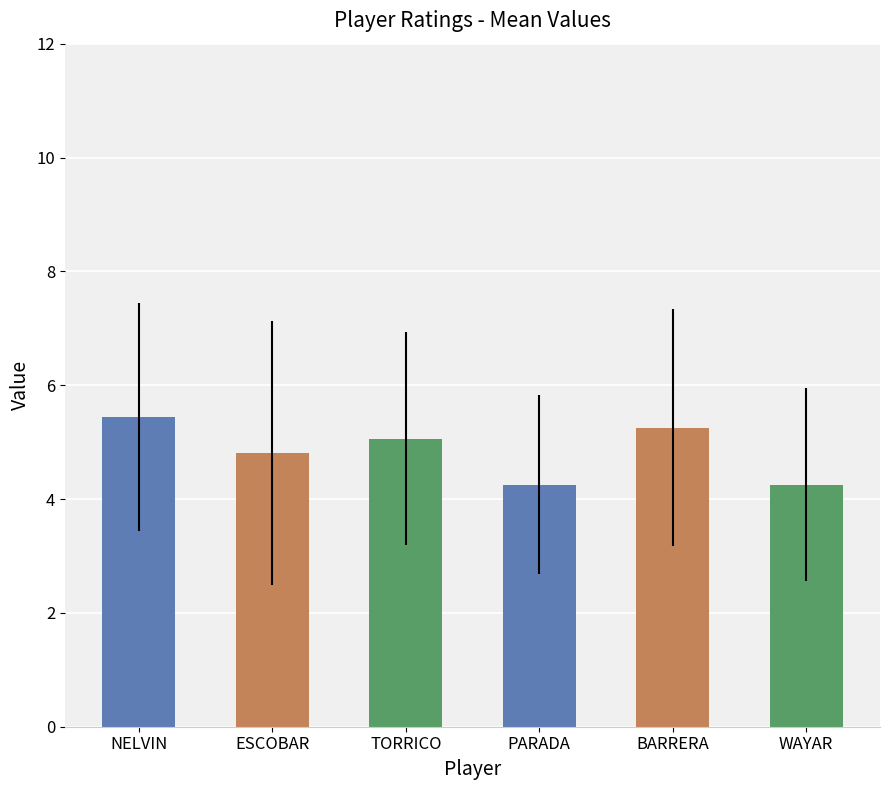

Between BARRERA and WAYAR, which is larger?

BARRERA